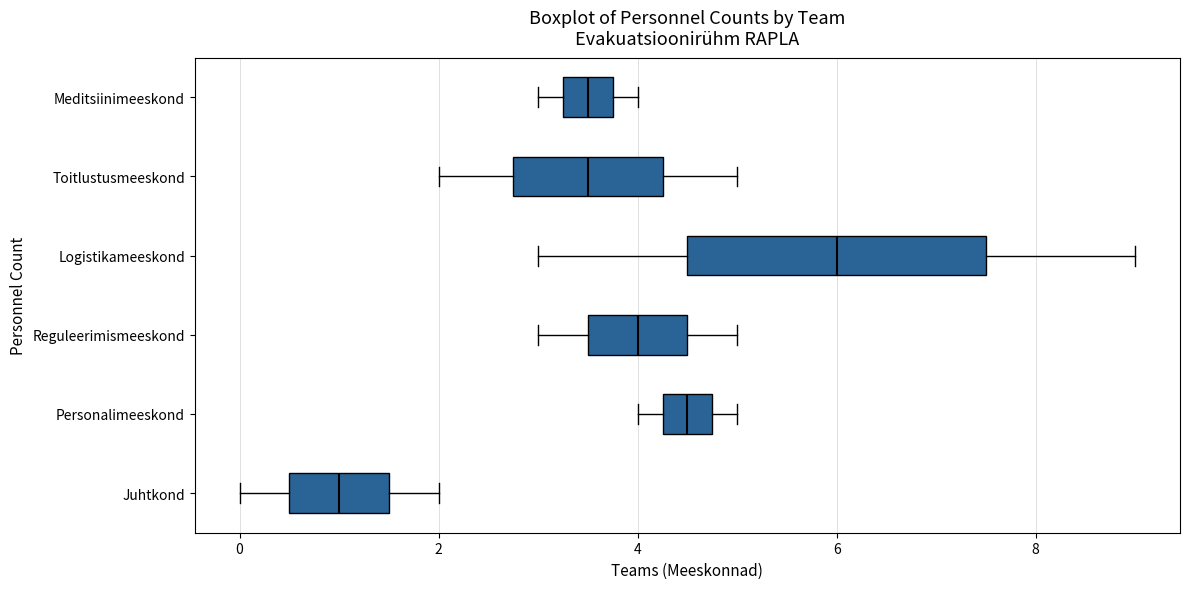

Which box's median line is the furthest to the right?

Logistikameeskond